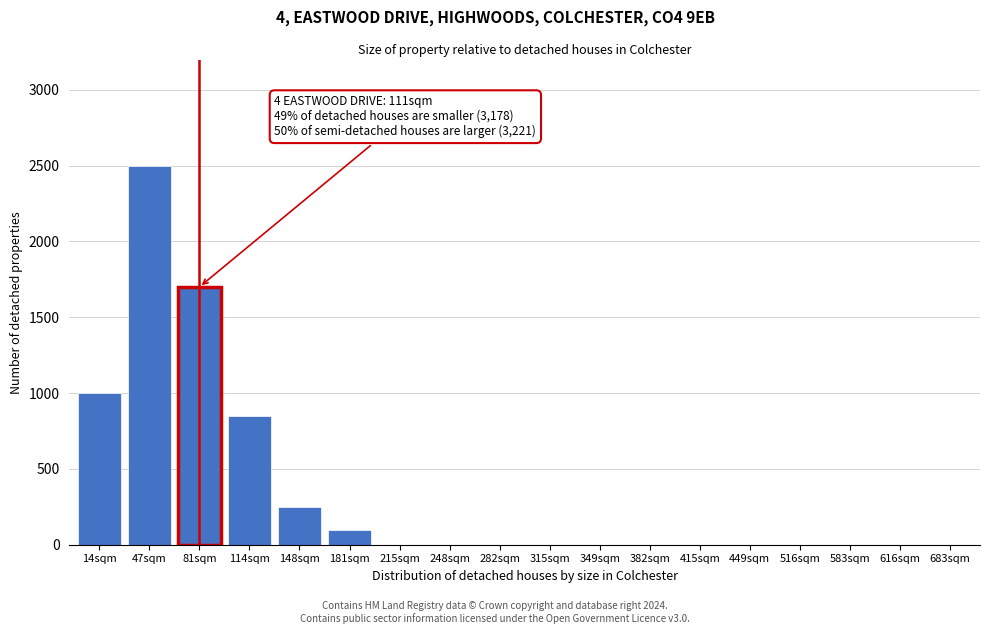

Reading right to left, what are all the values shown in this chart?

683sqm=0	616sqm=0	583sqm=0	516sqm=0	449sqm=0	415sqm=0	382sqm=0	349sqm=0	315sqm=0	282sqm=0	248sqm=0	215sqm=0	181sqm=100	148sqm=250	114sqm=850	81sqm=1700	47sqm=2500	14sqm=1000